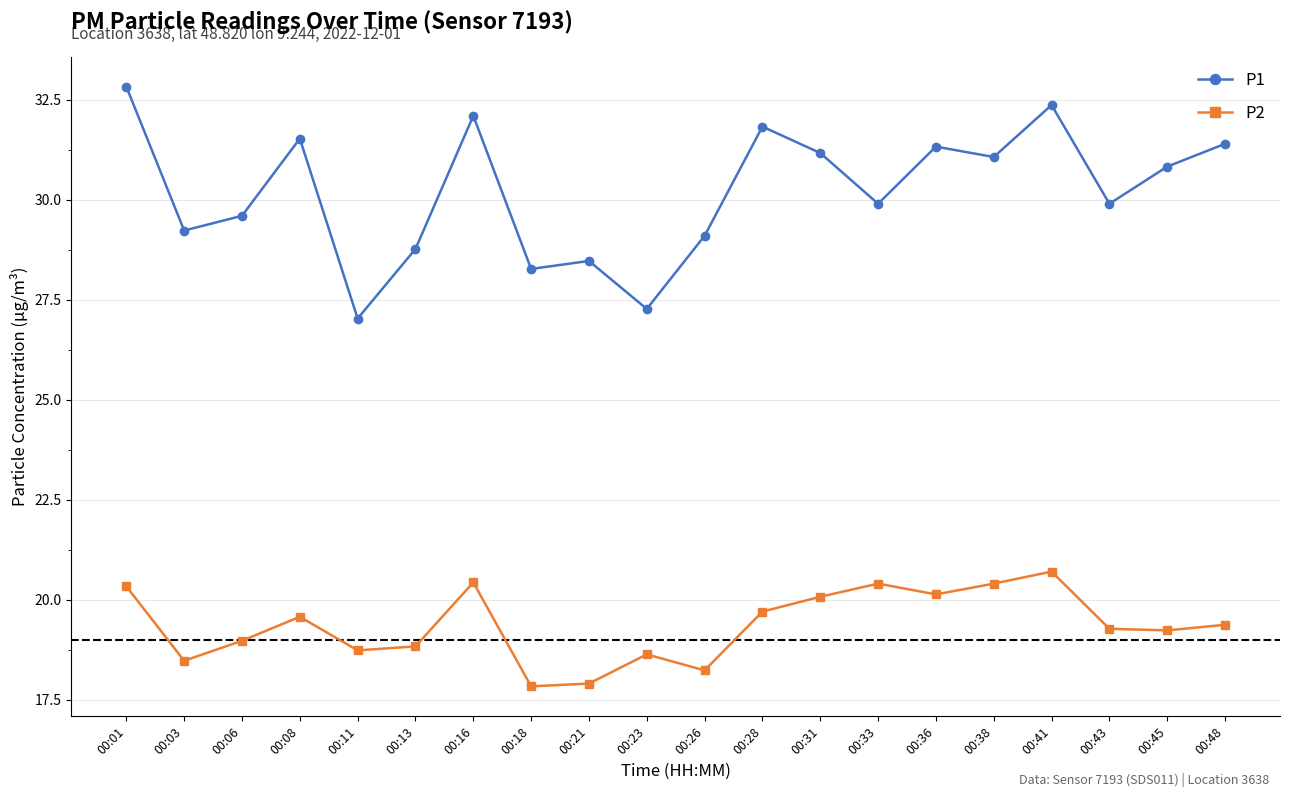

What is the average value of the P1 series?

30.2